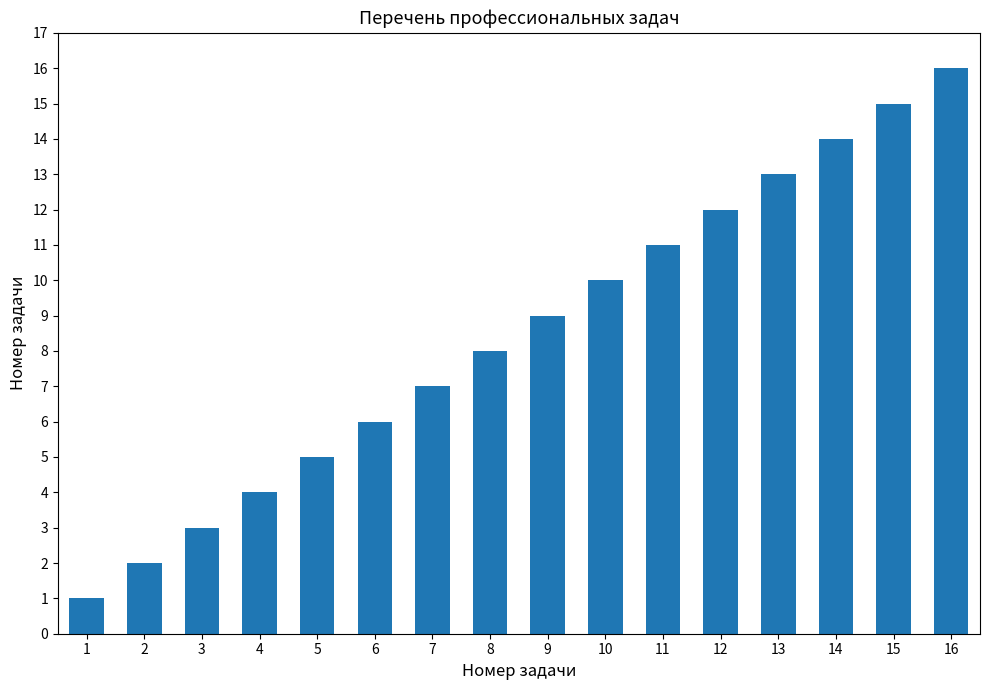

Reading left to right, transcribe all the data shown in this chart.

1=1	2=2	3=3	4=4	5=5	6=6	7=7	8=8	9=9	10=10	11=11	12=12	13=13	14=14	15=15	16=16